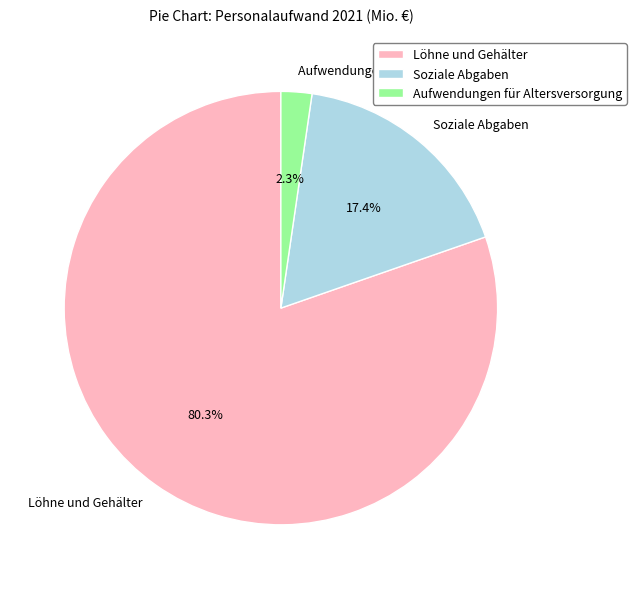

How many slices are in this pie chart?

3